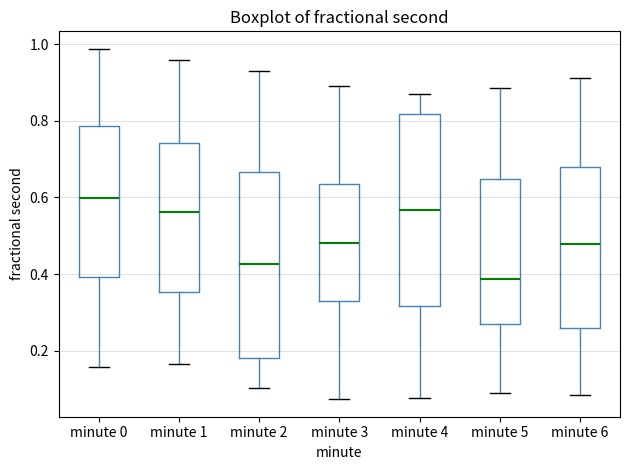

Where does the lower whisker of the box for minute 4 end on the y-axis? The values are not printed on the chart, so give them approximately, as read against the axis.

0.08